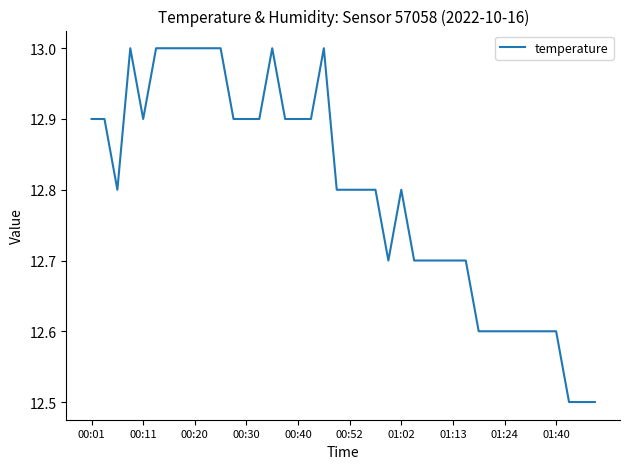

What is the difference between the maximum and minimum values?

0.5